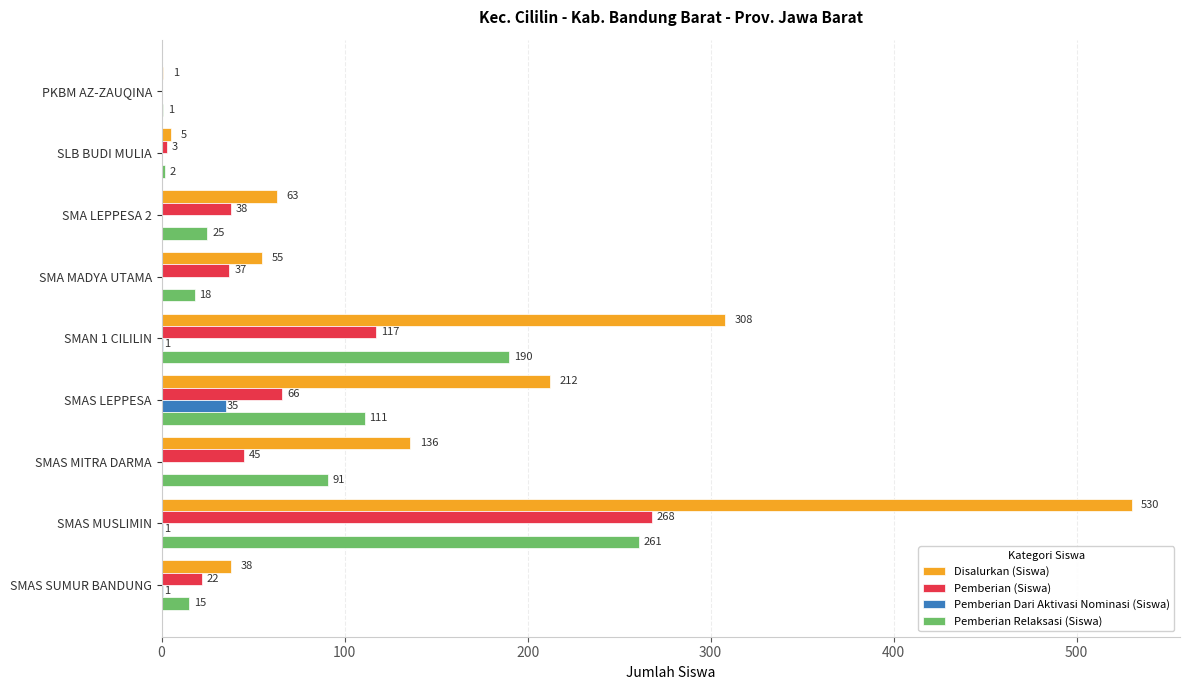

What is the sum of all Pemberian Relaksasi (Siswa) values?

714